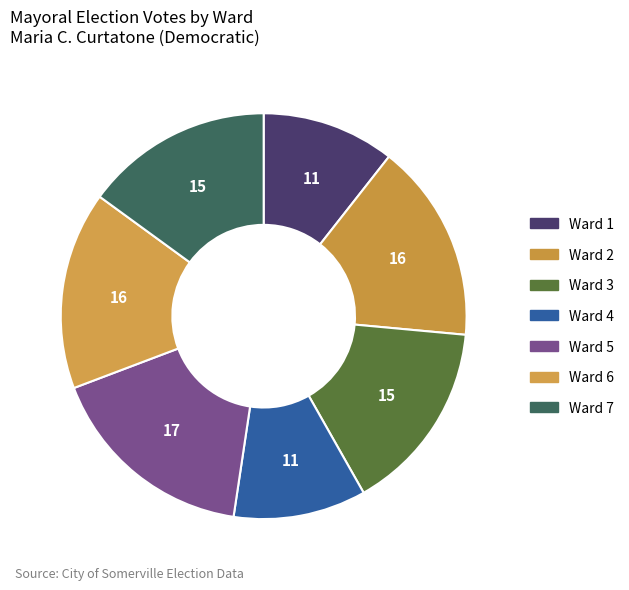

Is it true that Ward 6 is 1% of the pie?

False